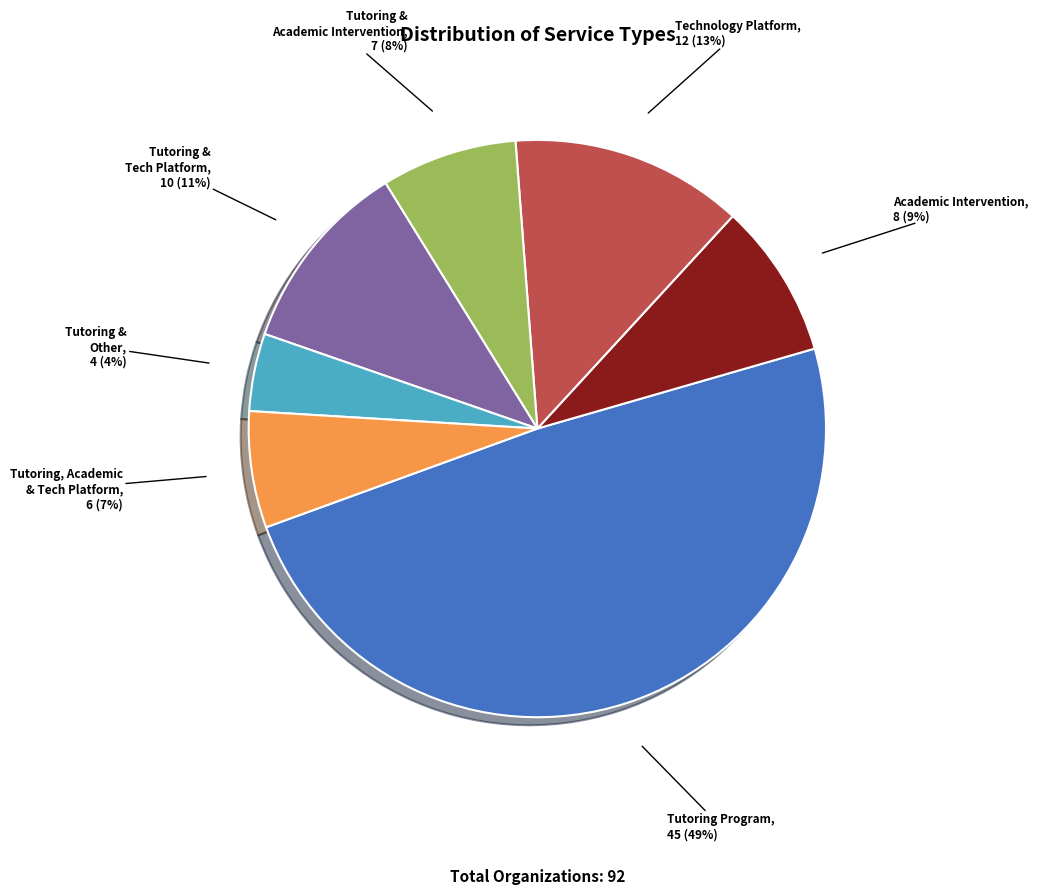

To the nearest percent, what is the average slice percentage?

14%